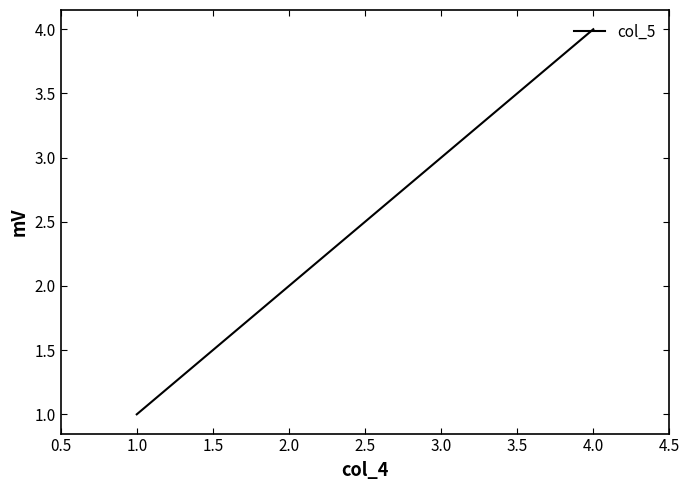

The chart shows a value of 5 at 3.0. True or false?

False